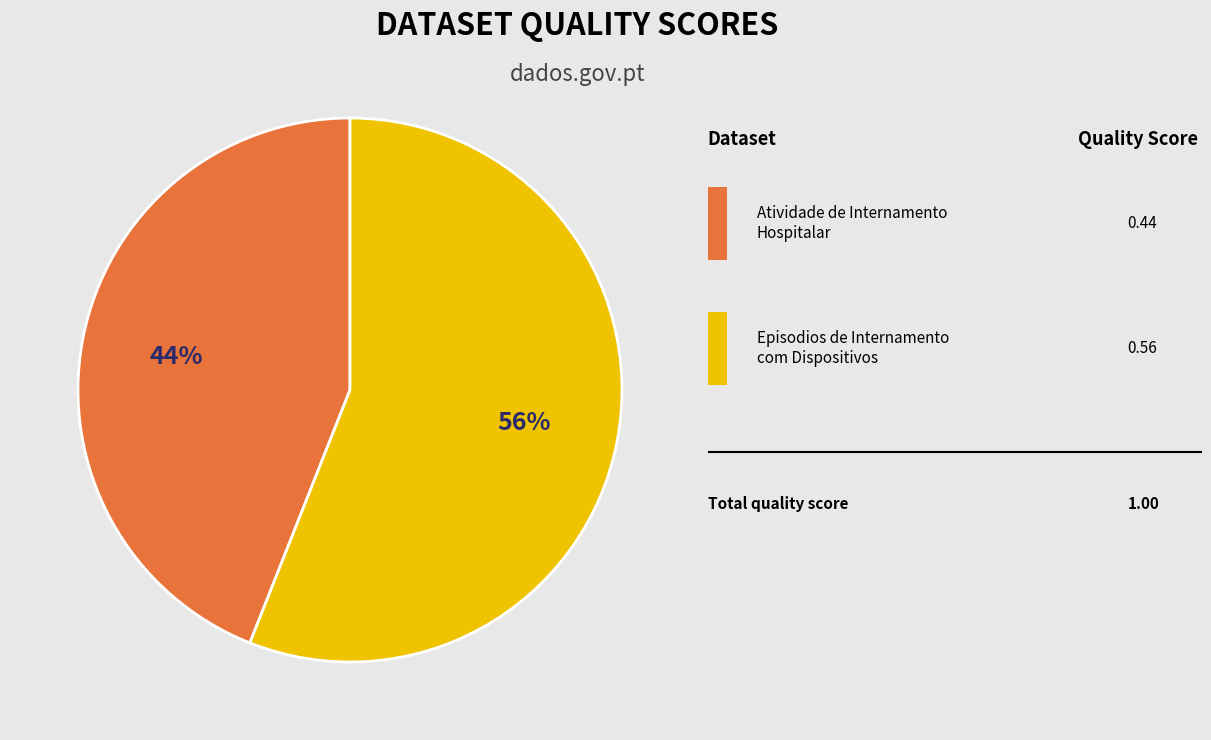

To the nearest percent, what is the average slice percentage?

50%